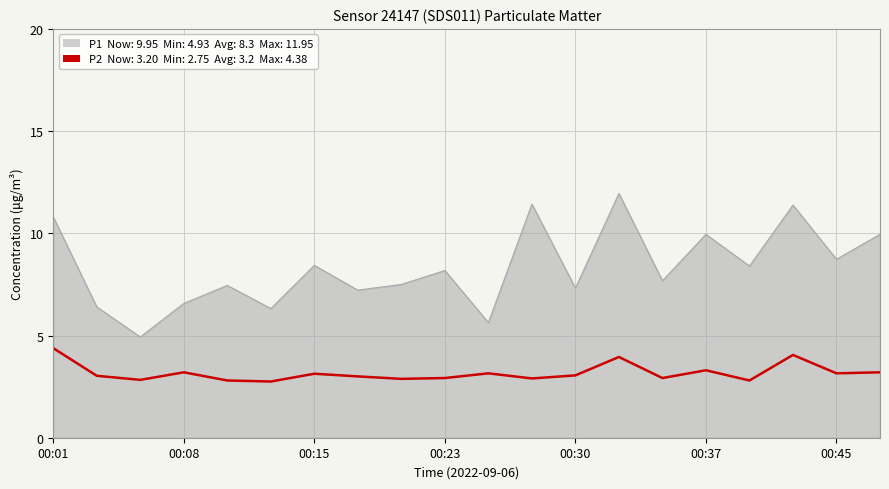

How many lines are shown in the chart?

2